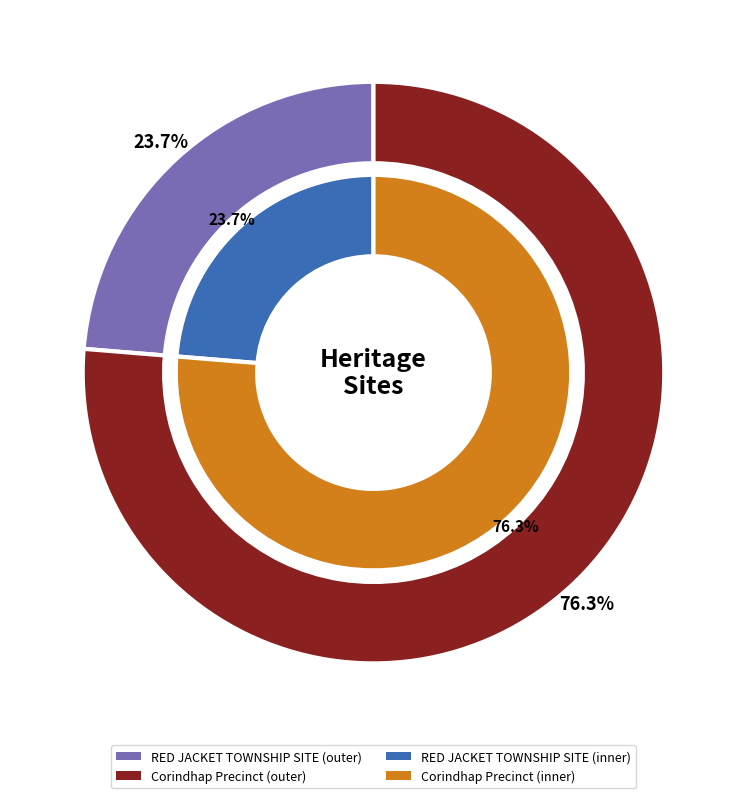

What is the majority slice?

Corindhap Precinct